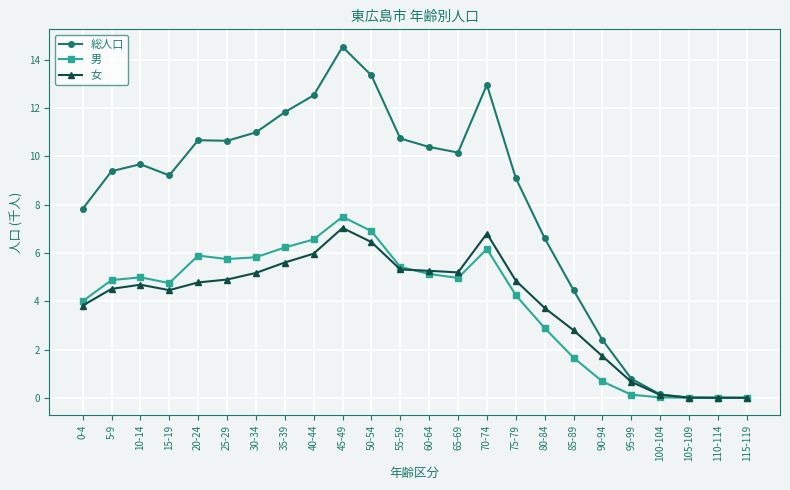

Between 5-9 and 55-59, which series saw the biggest shift?

総人口